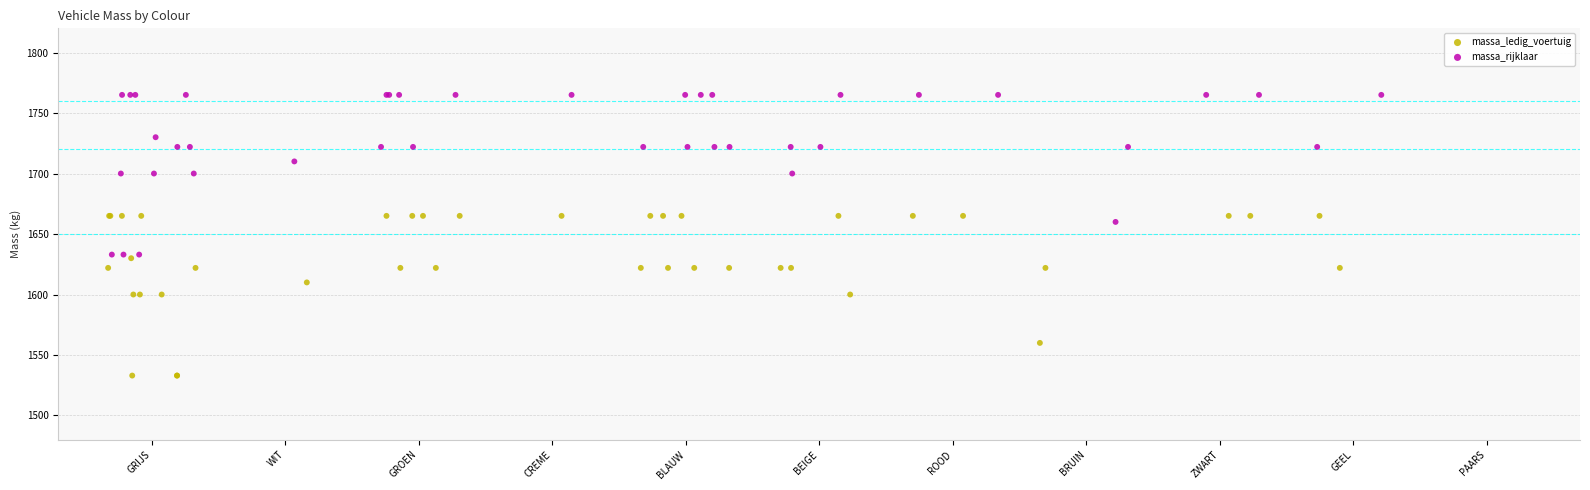

Which series contains the highest Y value?

massa_rijklaar